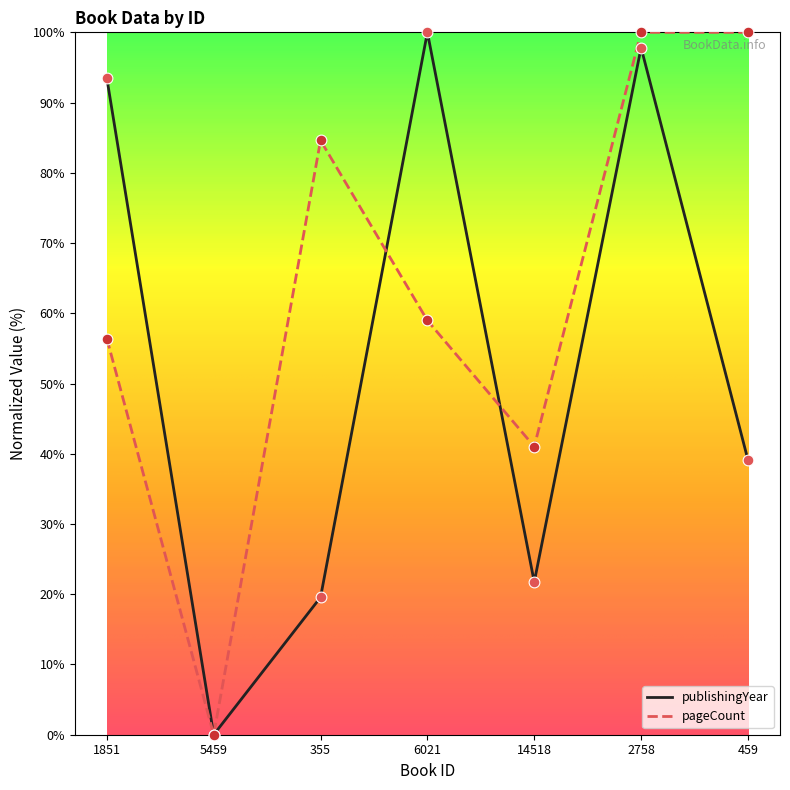

Is the value of publishingYear at 2758 greater than the value of pageCount at 6021?

Yes